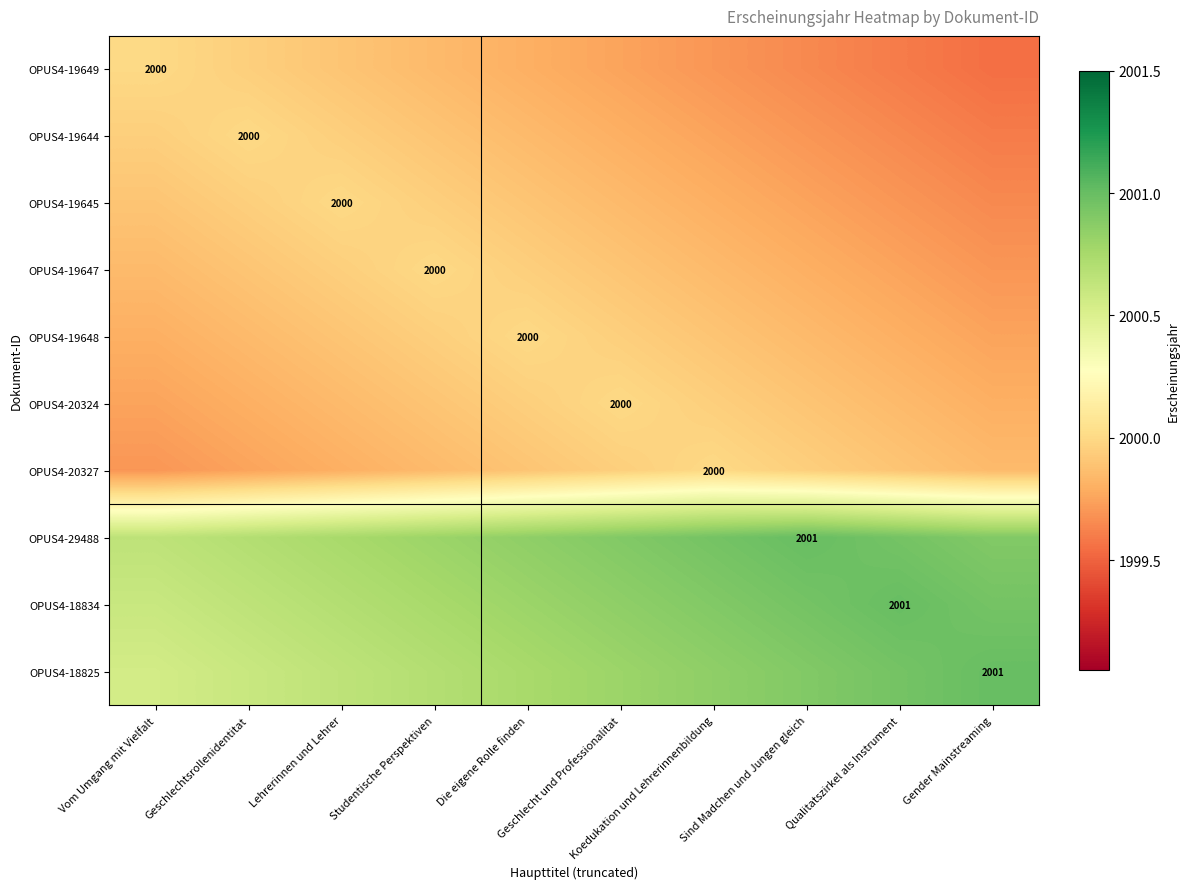

Rank the categories by OPUS4-20324 value from lowest to highest.

Vom Umgang mit Vielfalt, Geschlechtsrollenidentitat, Gender Mainstreaming, Lehrerinnen und Lehrer, Qualitatszirkel als Instrument, Studentische Perspektiven, Sind Madchen und Jungen gleich, Die eigene Rolle finden, Koedukation und Lehrerinnenbildung, Geschlecht und Professionalitat